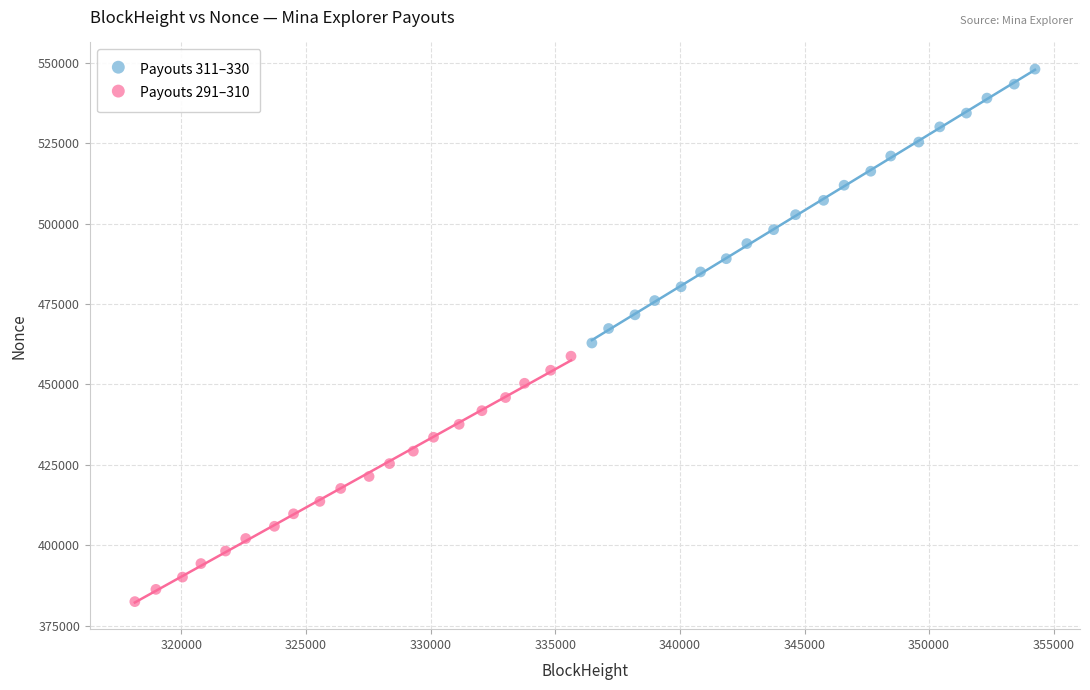

Which series has the widest spread of Y values?

Payouts 311–330